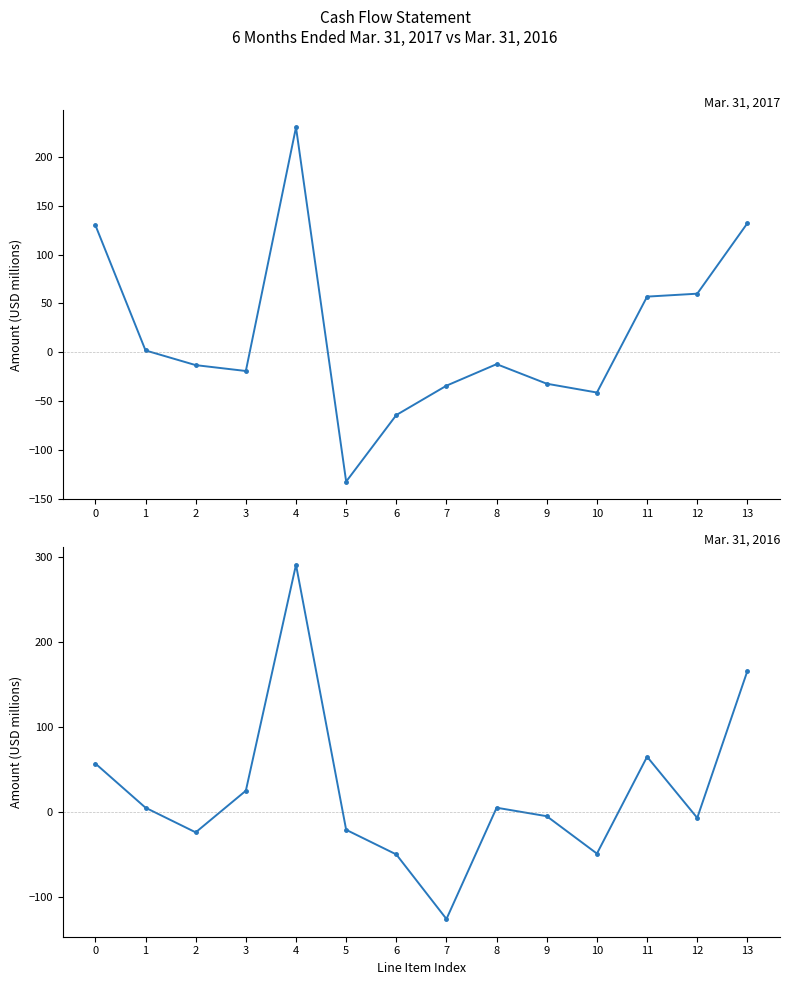

Where is the first local minimum for Mar. 31, 2017?

3